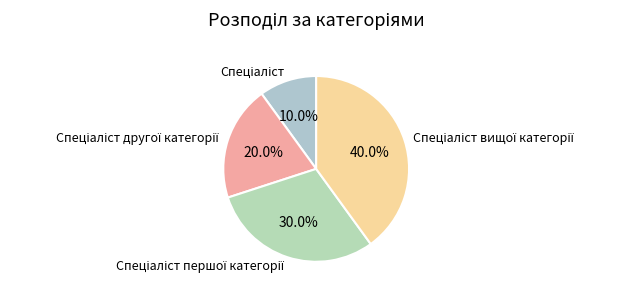

Does any single category account for the majority?

No